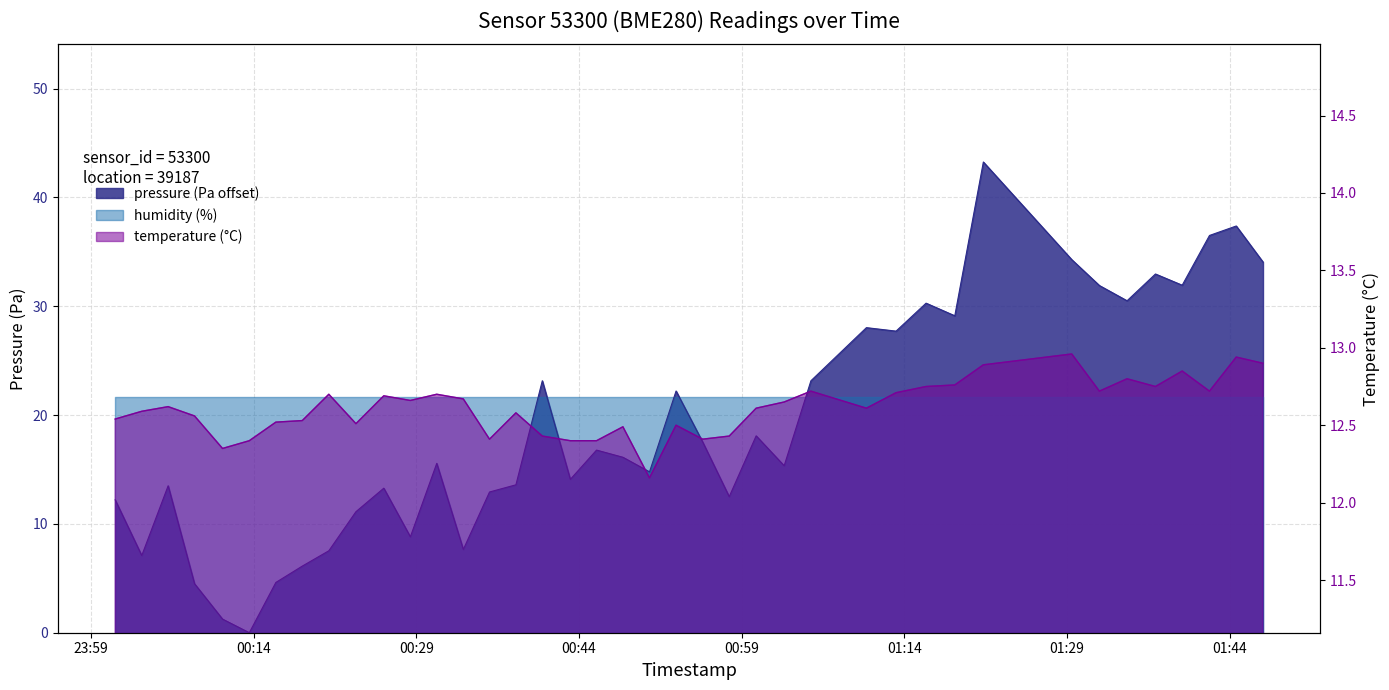

What is the approximate value of temperature at 2022-10-16T00:52:57?

12.5